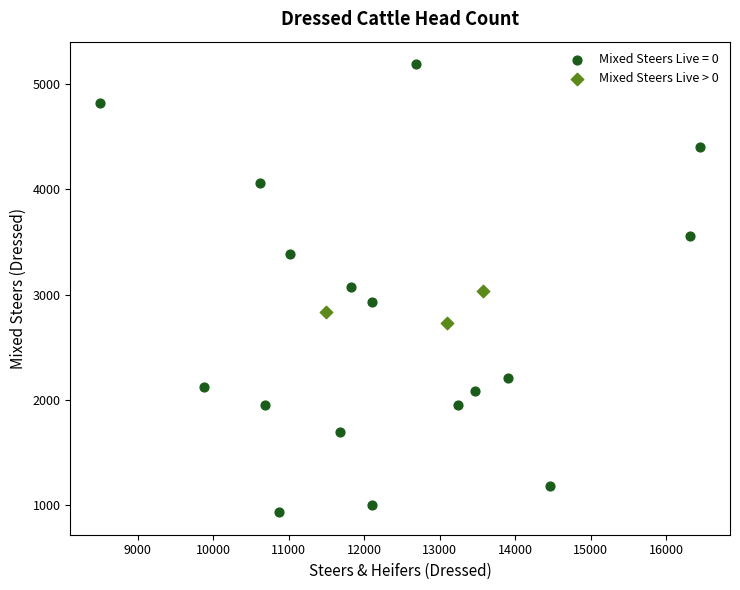

Which series reaches the minimum Y coordinate?

Mixed Steers Live = 0